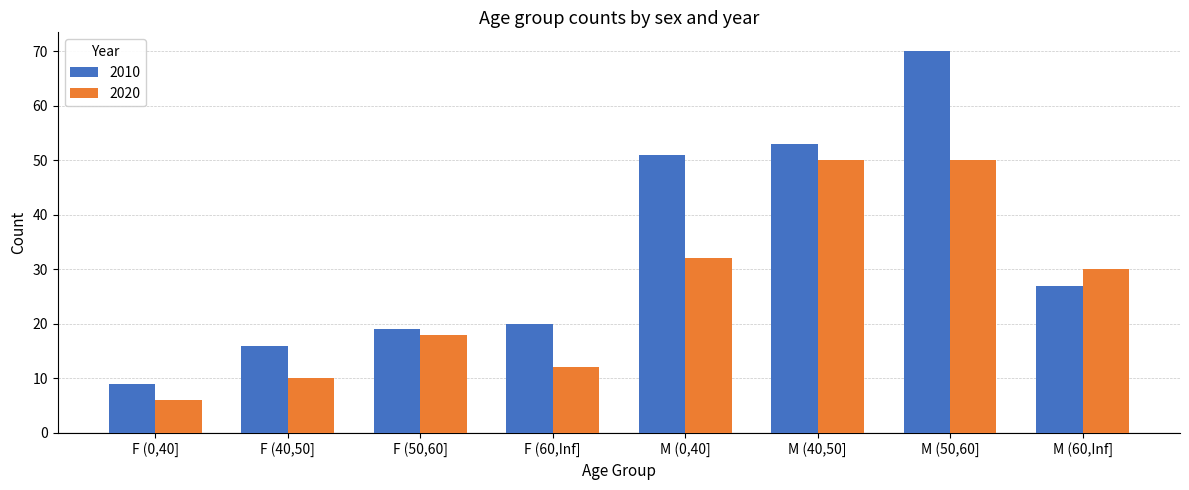

Reading left to right, extract all data points from this chart.

2010: 9	16	19	20	51	53	70	27
2020: 6	10	18	12	32	50	50	30